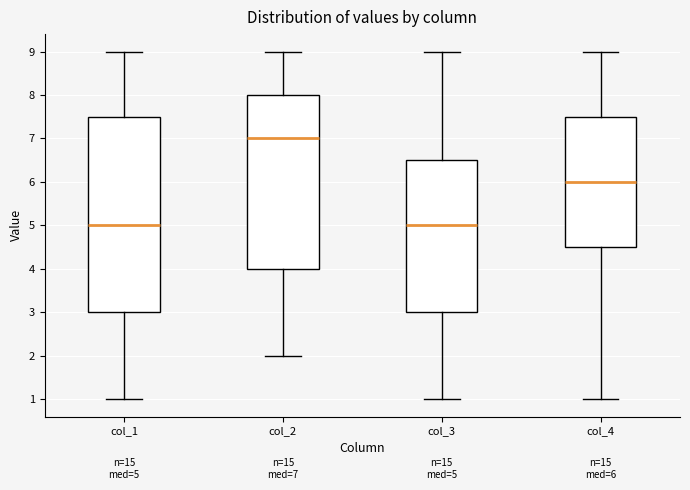

Comparing the boxes themselves (not the whiskers), which one is the tallest?

col_1